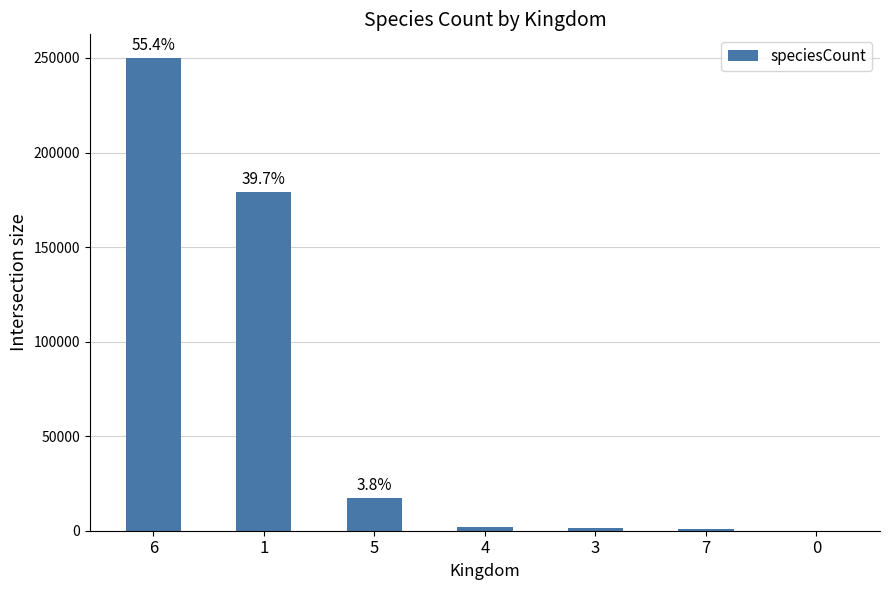

What is the greatest value displayed?

250000